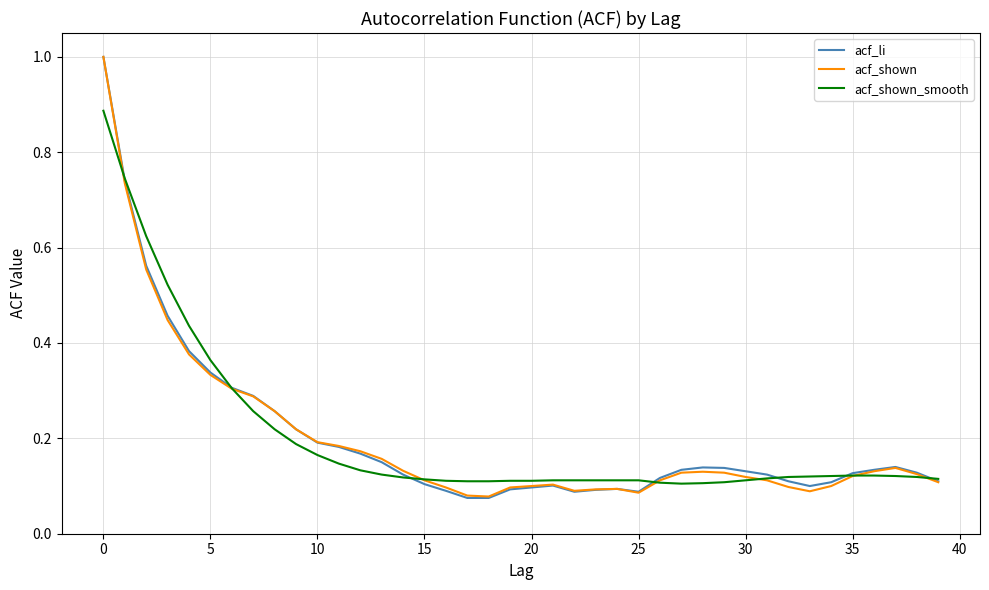

What is the maximum value shown in the chart?

1.0